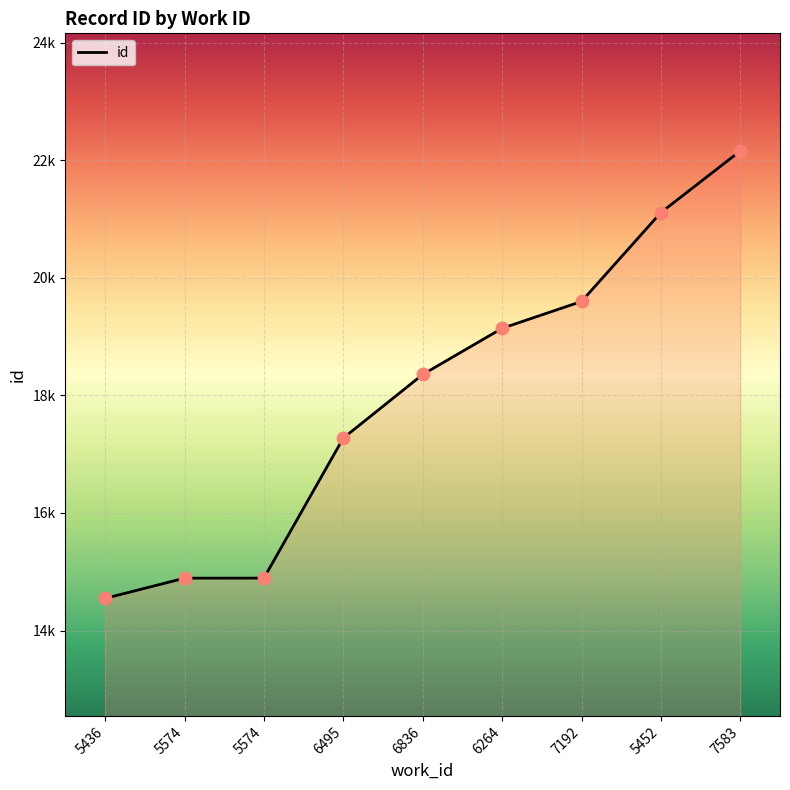

What is the change in value from 6495 to 7192?

+2323